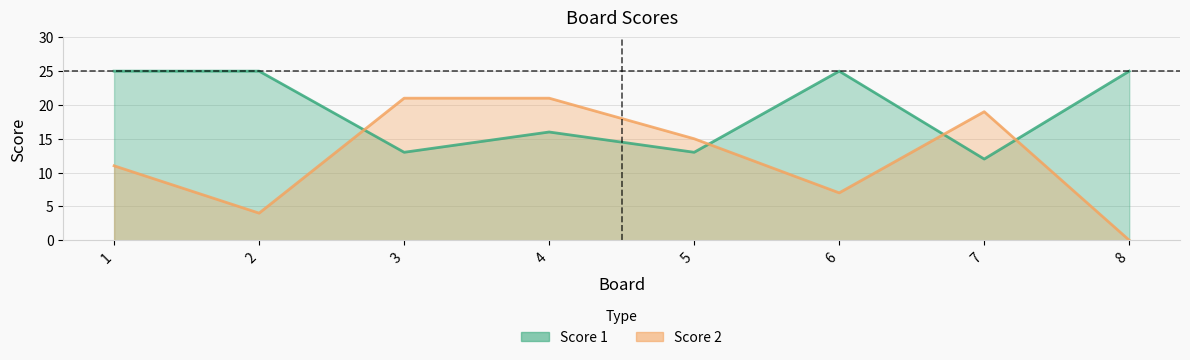

Rank the categories by Score 1 value from highest to lowest.

1, 2, 6, 8, 4, 3, 5, 7